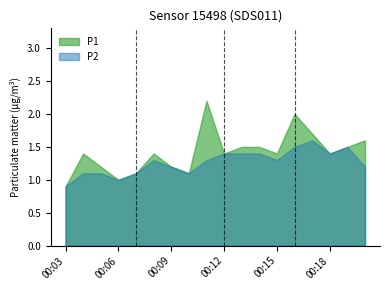

Is it true that P1 equals 3.2 at 00:16?

False